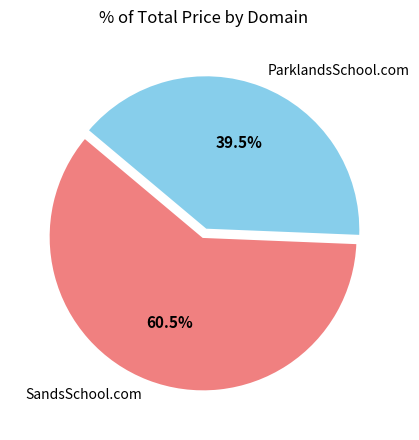

True or false: SandsSchool.com accounts for 75% of the total.

False